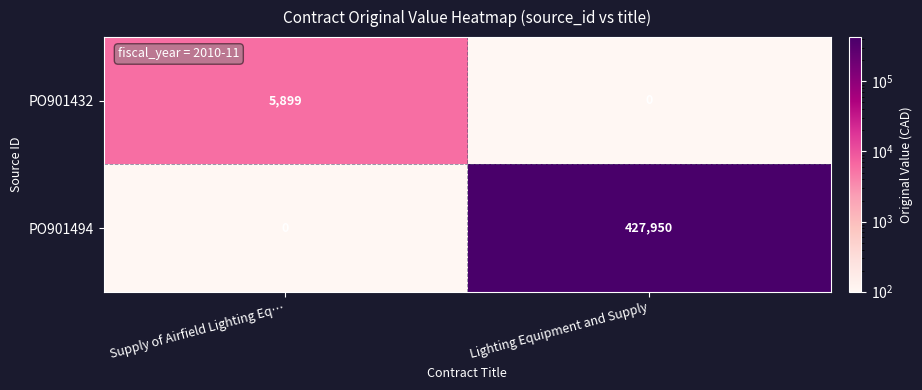

What is the average value of the PO901494 series?

213975